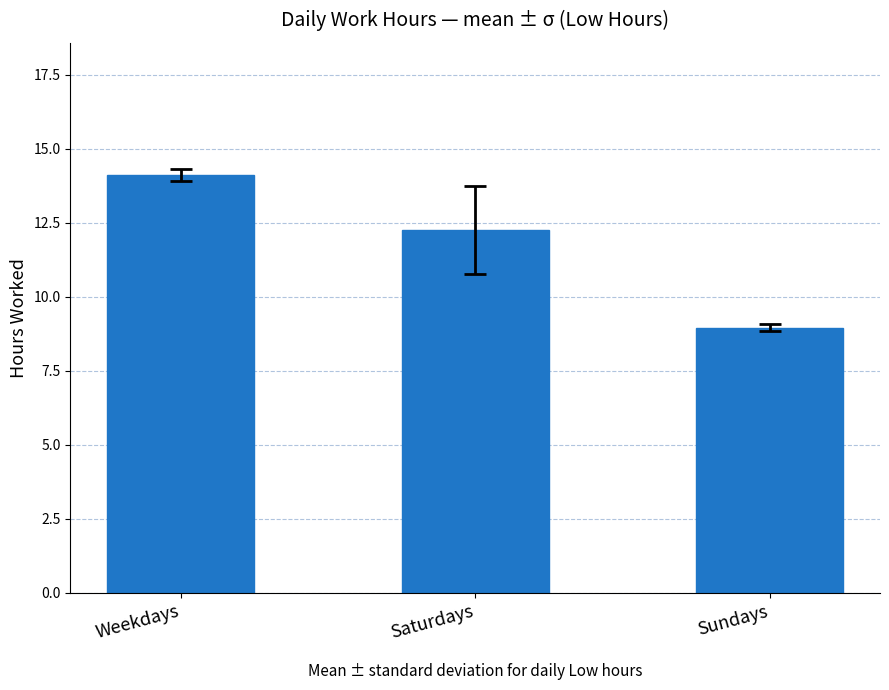

Rank the categories by value from lowest to highest.

Sundays, Saturdays, Weekdays